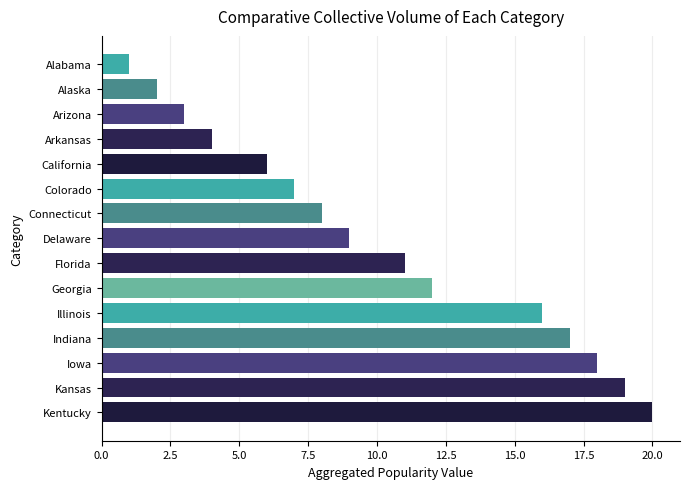

Reading bottom to top, list all the values displayed in this chart.

Kentucky=20	Kansas=19	Iowa=18	Indiana=17	Illinois=16	Georgia=12	Florida=11	Delaware=9	Connecticut=8	Colorado=7	California=6	Arkansas=4	Arizona=3	Alaska=2	Alabama=1